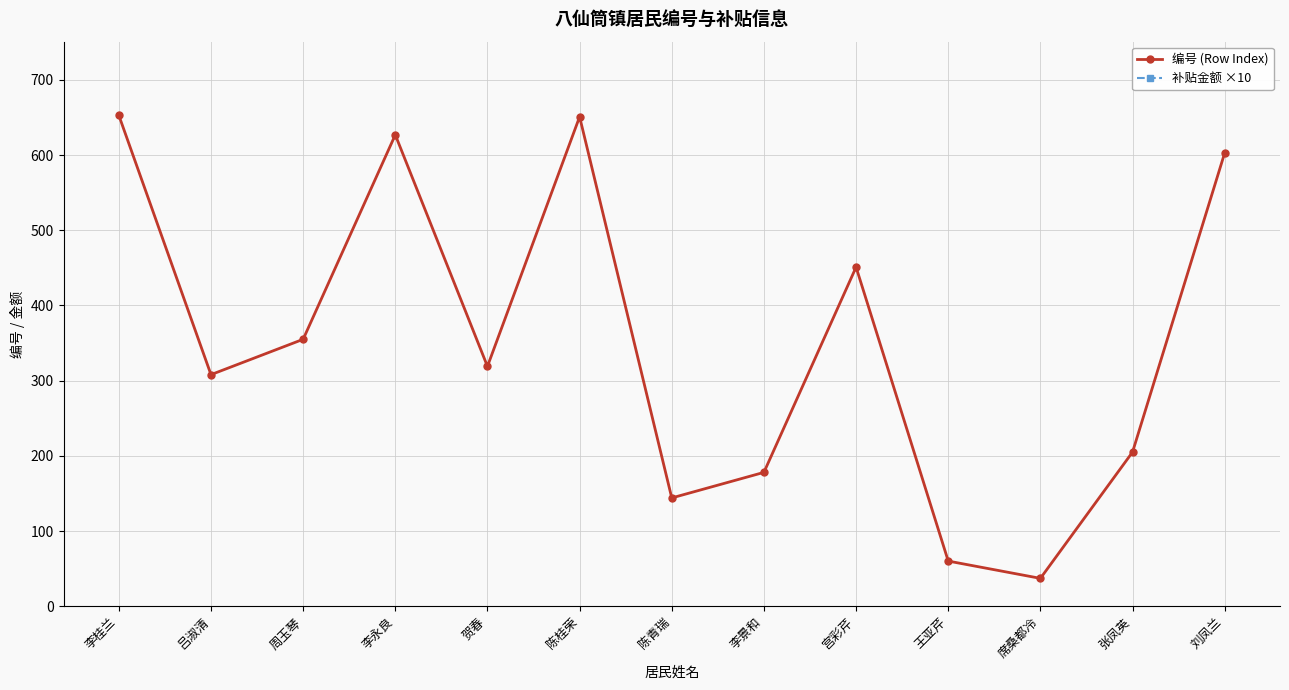

Which series has the largest total across all categories?

补贴金额 ×10